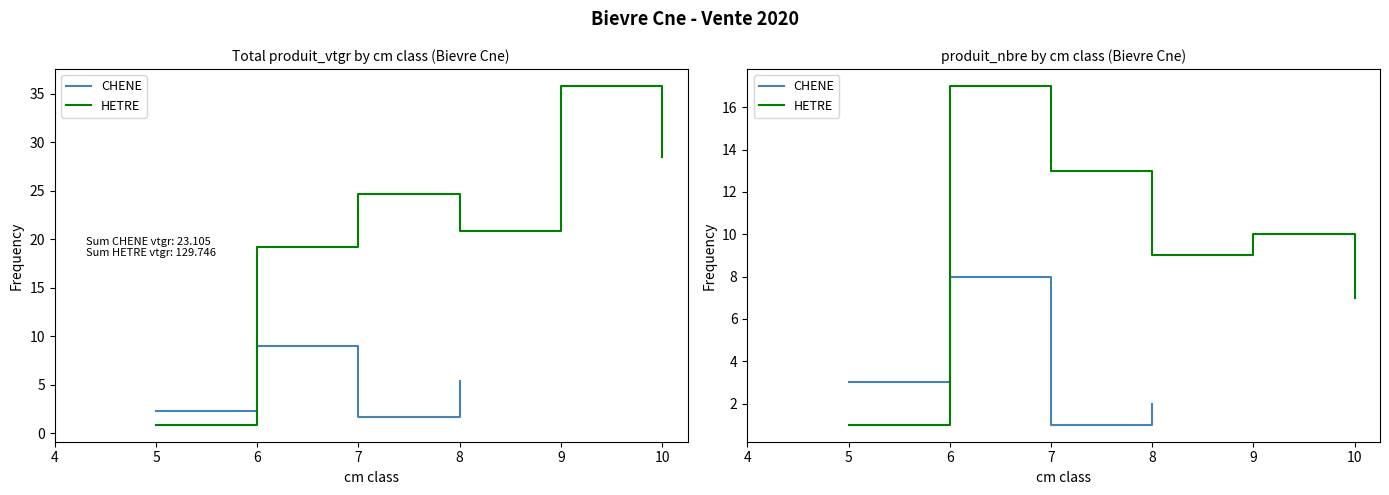

How many points are lower than both their immediate neighbors (excluding endpoints)?

1